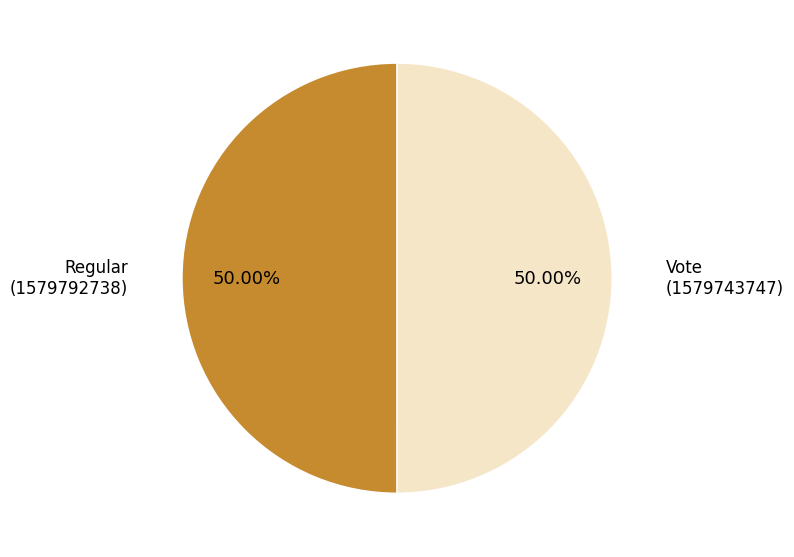

What is the ratio of the value at Regular (1579792738) to the value at Vote (1579743747)?

1.0